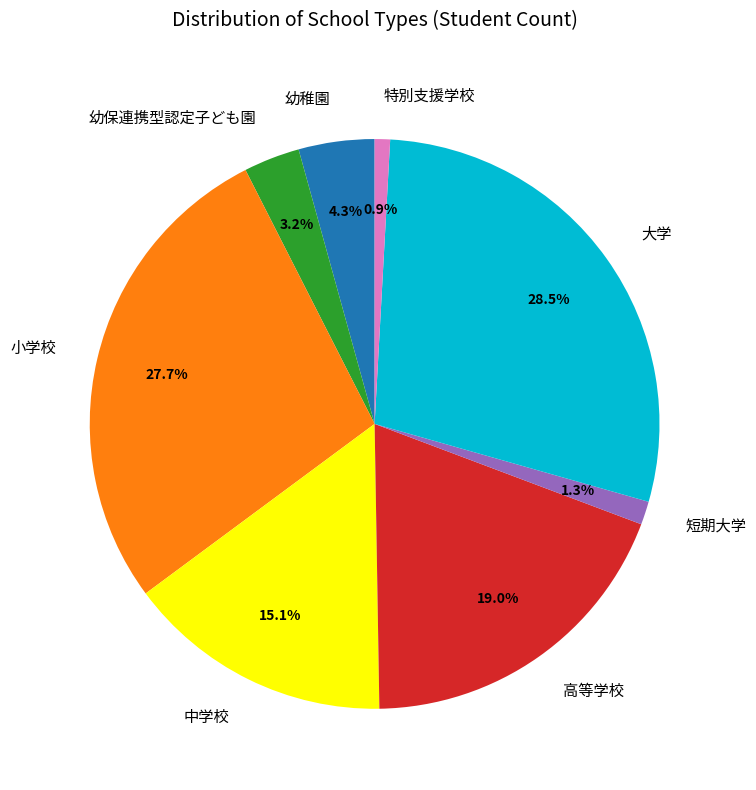

How many segments does this pie chart have?

8